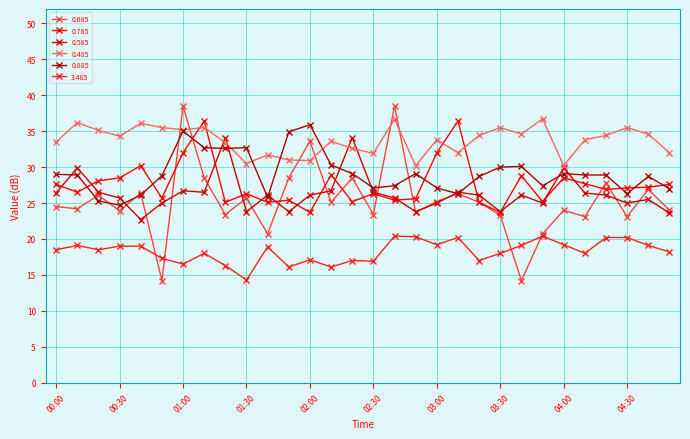

Does the chart display data point markers on the line(s)?

Yes